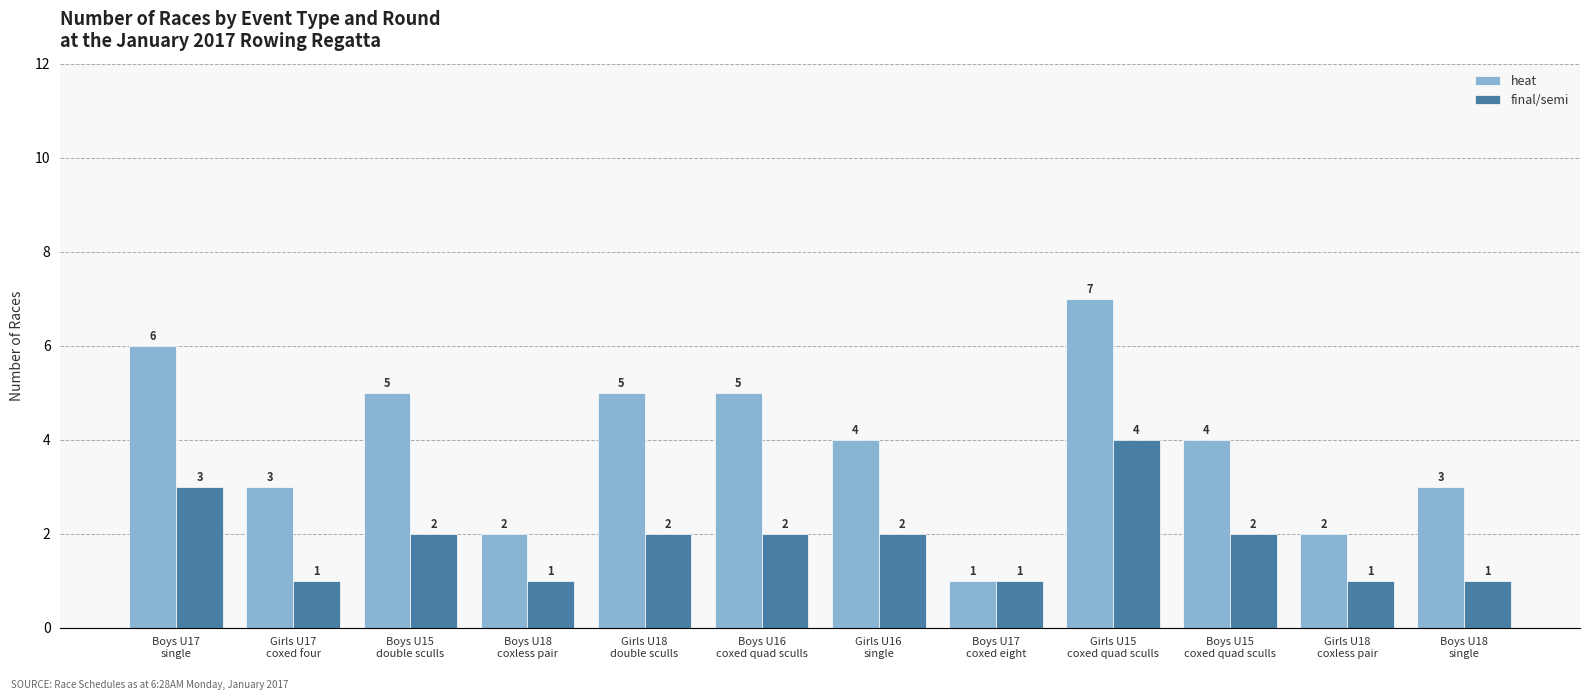

Reading right to left, transcribe all the data shown in this chart.

heat: 3	2	4	7	1	4	5	5	2	5	3	6
final/semi: 1	1	2	4	1	2	2	2	1	2	1	3